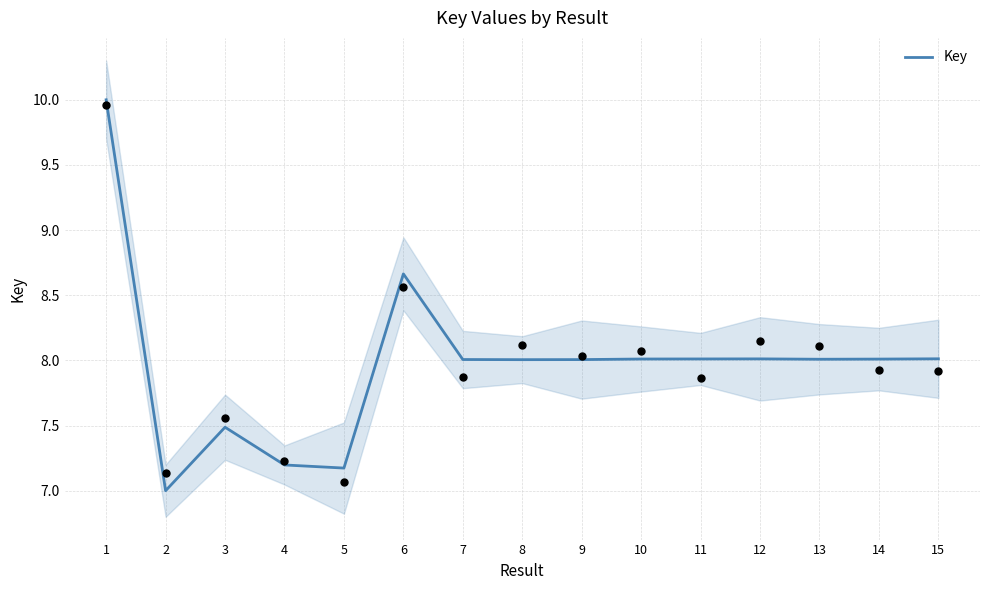

Which has a higher value, 6 or 11?

6